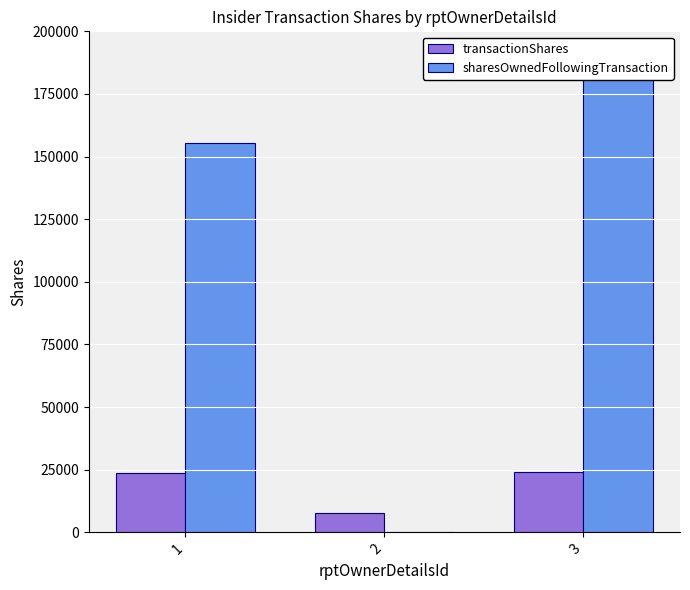

What is the difference between the highest and lowest values at 3?

157487